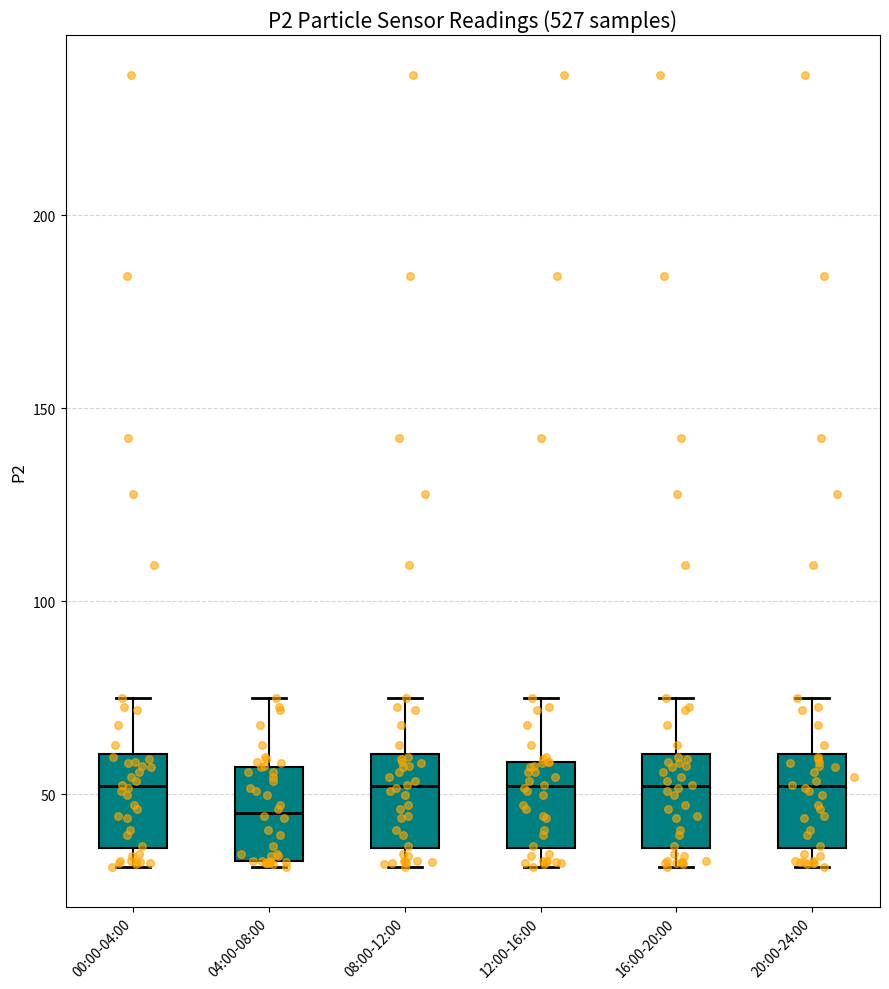

Reading left to right, transcribe this box plot: for each box, give where its median line is, the range the box spans, and where its two whiskers end, as read against the y-axis. The values are not printed on the chart, so give them approximately, as read against the axis.

00:00-04:00: median 50, box 35 to 60, whiskers 30 to 75
04:00-08:00: median 45, box 35 to 55, whiskers 30 to 75
08:00-12:00: median 50, box 35 to 60, whiskers 30 to 75
12:00-16:00: median 50, box 35 to 60, whiskers 30 to 75
16:00-20:00: median 50, box 35 to 60, whiskers 30 to 75
20:00-24:00: median 50, box 35 to 60, whiskers 30 to 75